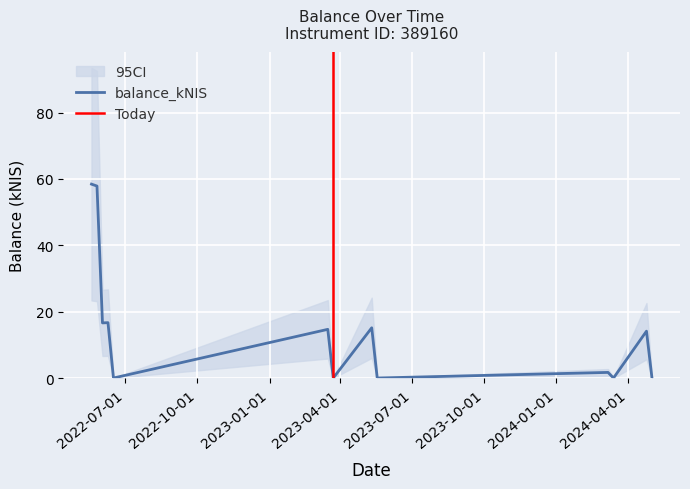

What is the difference between the values at 2023-03-23 and 2022-06-02?

16.6